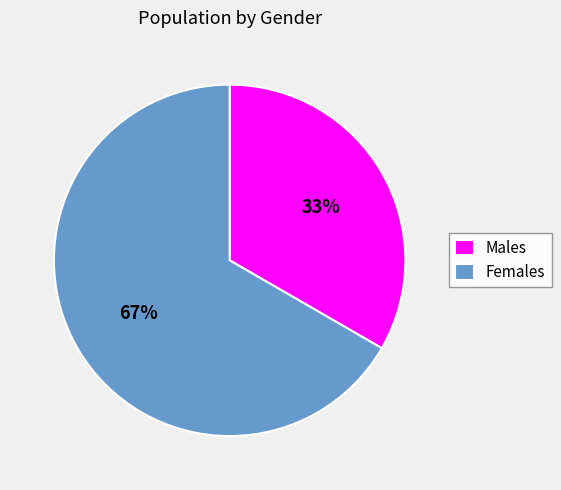

Is there any slice that represents more than half of the pie?

Yes